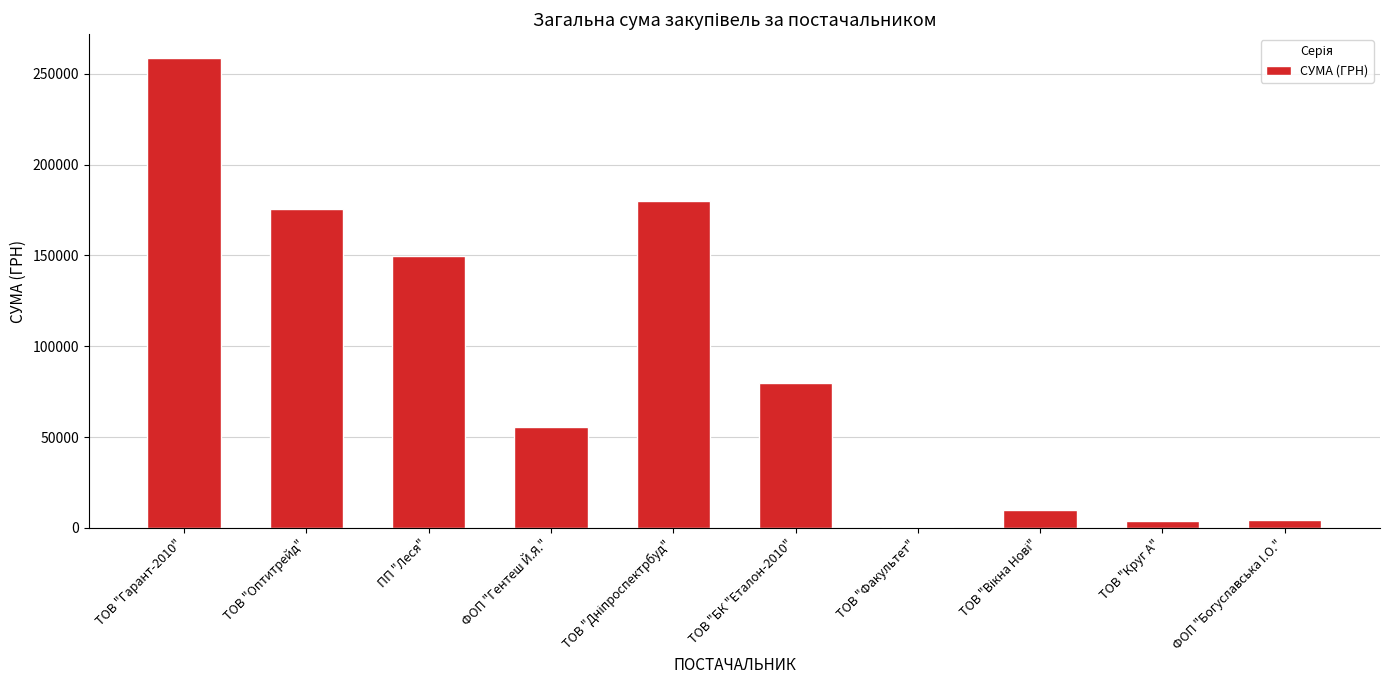

Count the number of categories in the chart.

10